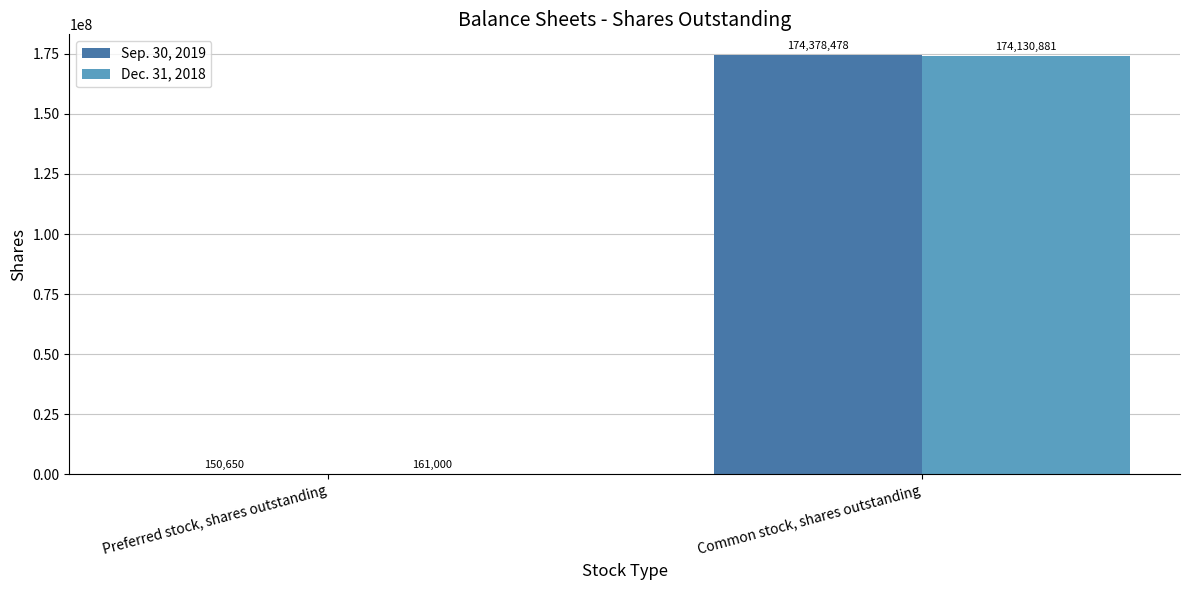

What is the highest value of the Dec. 31, 2018 series?

174130881